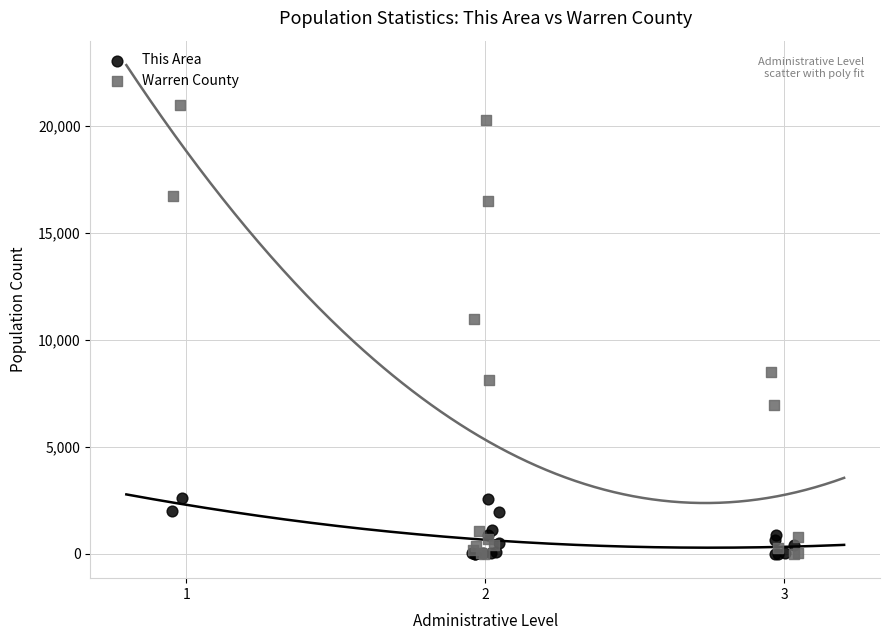

Which series has the largest Y range (max minus min)?

Warren County